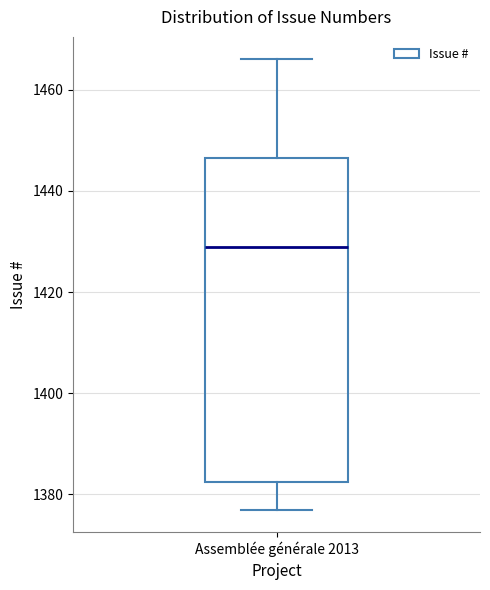

Transcribe this box plot: give where the median line is, the range the box spans, and where the two whiskers end, as read against the y-axis. The values are not printed on the chart, so give them approximately, as read against the axis.

median 1430, box 1382 to 1446, whiskers 1378 to 1466